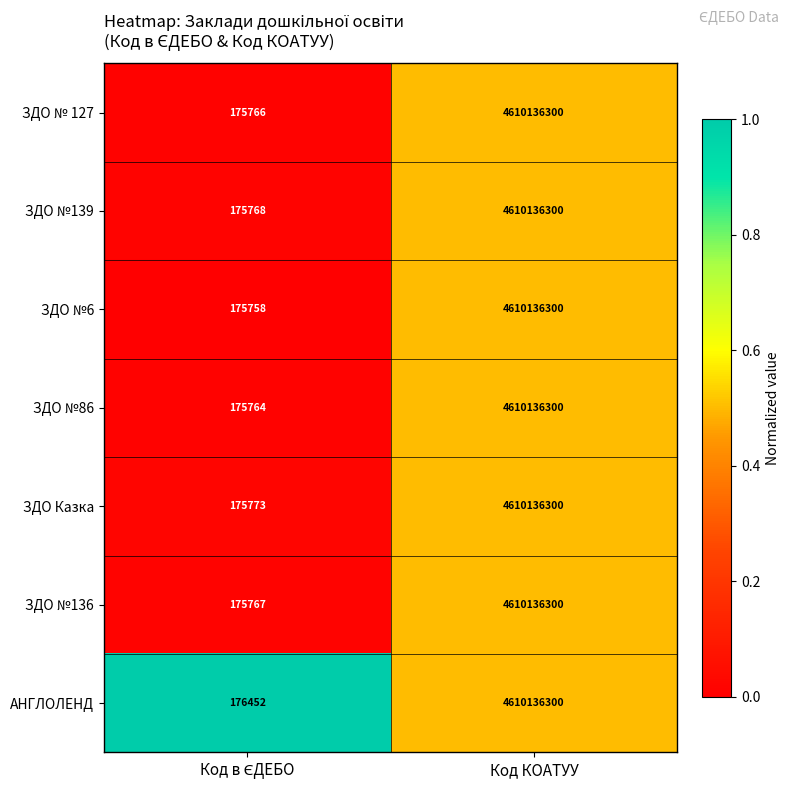

True or false: ЗДО Казка has a value of 6949591993 at Код КОАТУУ.

False